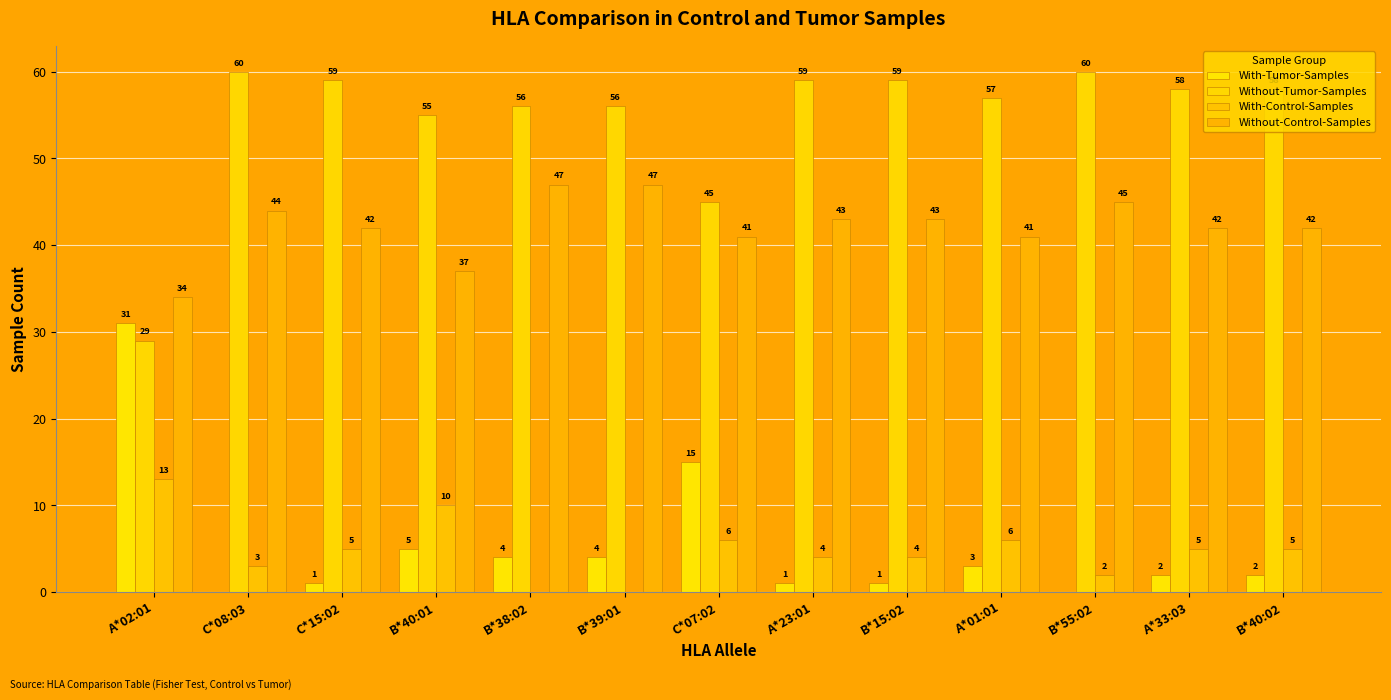

Reading right to left, list all the values displayed in this chart.

With-Tumor-Samples: B*40:02=2	A*33:03=2	B*55:02=0	A*01:01=3	B*15:02=1	A*23:01=1	C*07:02=15	B*39:01=4	B*38:02=4	B*40:01=5	C*15:02=1	C*08:03=0	A*02:01=31
Without-Tumor-Samples: B*40:02=58	A*33:03=58	B*55:02=60	A*01:01=57	B*15:02=59	A*23:01=59	C*07:02=45	B*39:01=56	B*38:02=56	B*40:01=55	C*15:02=59	C*08:03=60	A*02:01=29
With-Control-Samples: B*40:02=5	A*33:03=5	B*55:02=2	A*01:01=6	B*15:02=4	A*23:01=4	C*07:02=6	B*39:01=0	B*38:02=0	B*40:01=10	C*15:02=5	C*08:03=3	A*02:01=13
Without-Control-Samples: B*40:02=42	A*33:03=42	B*55:02=45	A*01:01=41	B*15:02=43	A*23:01=43	C*07:02=41	B*39:01=47	B*38:02=47	B*40:01=37	C*15:02=42	C*08:03=44	A*02:01=34